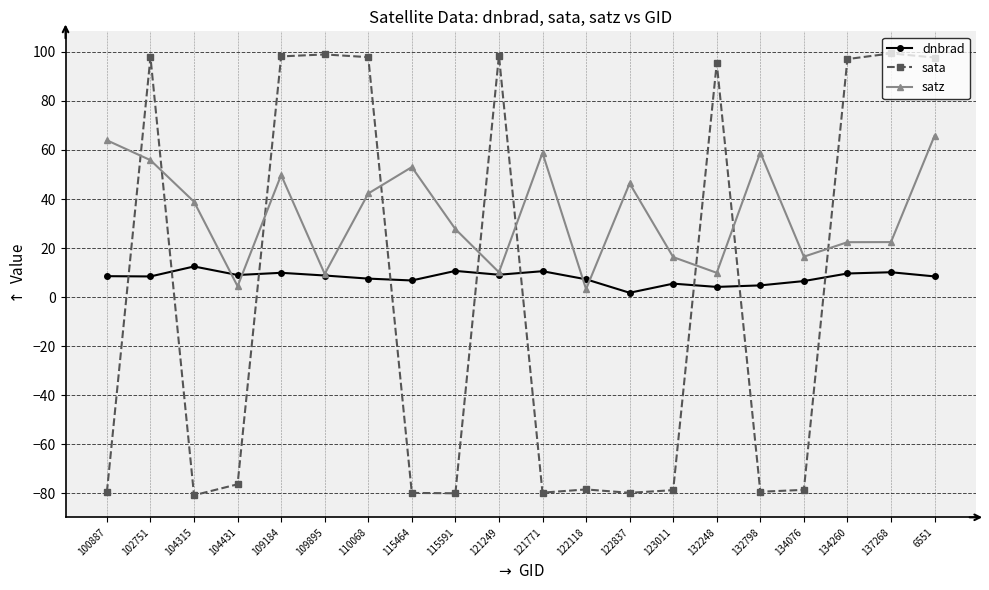

Read the sata value at 109184.

98.2